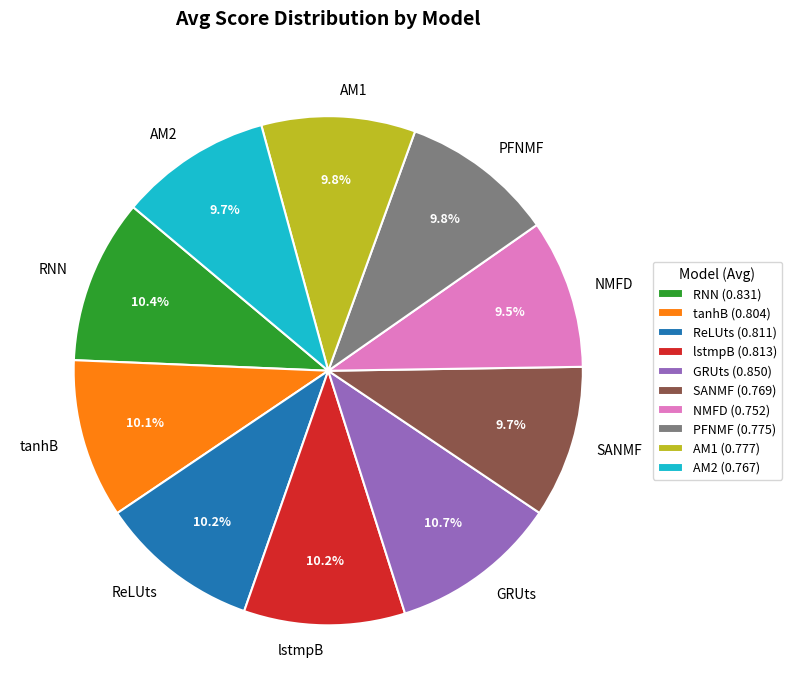

To the nearest percent, what percentage of the pie is SANMF?

10%